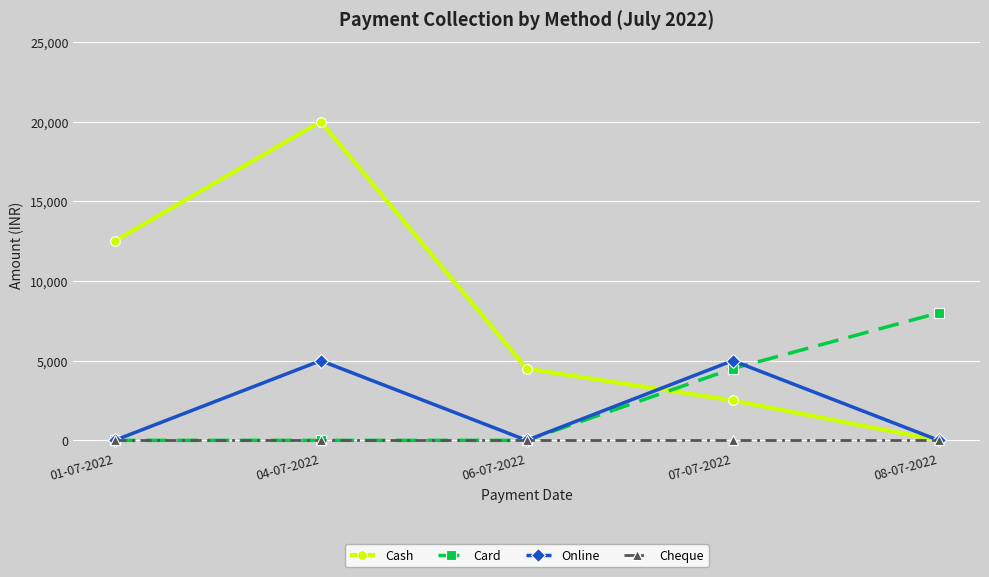

Between which two adjacent categories do Cash and Online first intersect?

06-07-2022 and 07-07-2022